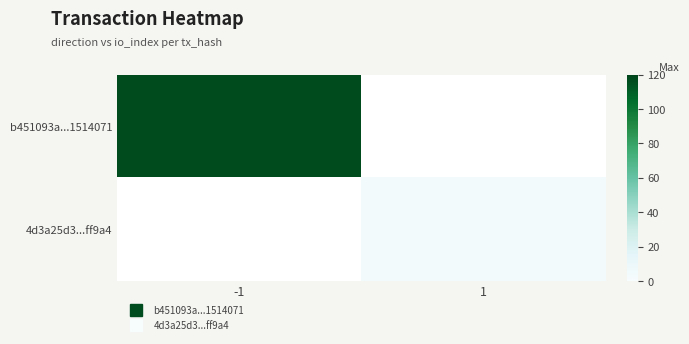

At which label does b451093a...1514071 reach its peak?

-1